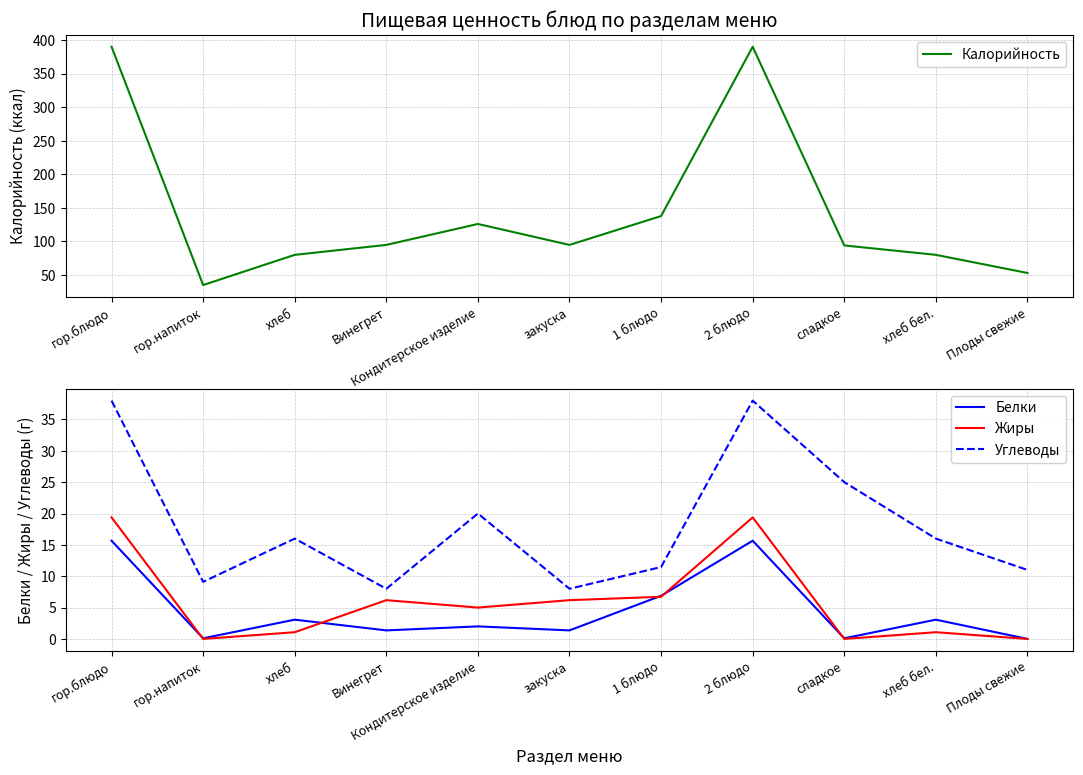

The value of Белки at Винегрет is 1.4. True or false?

True